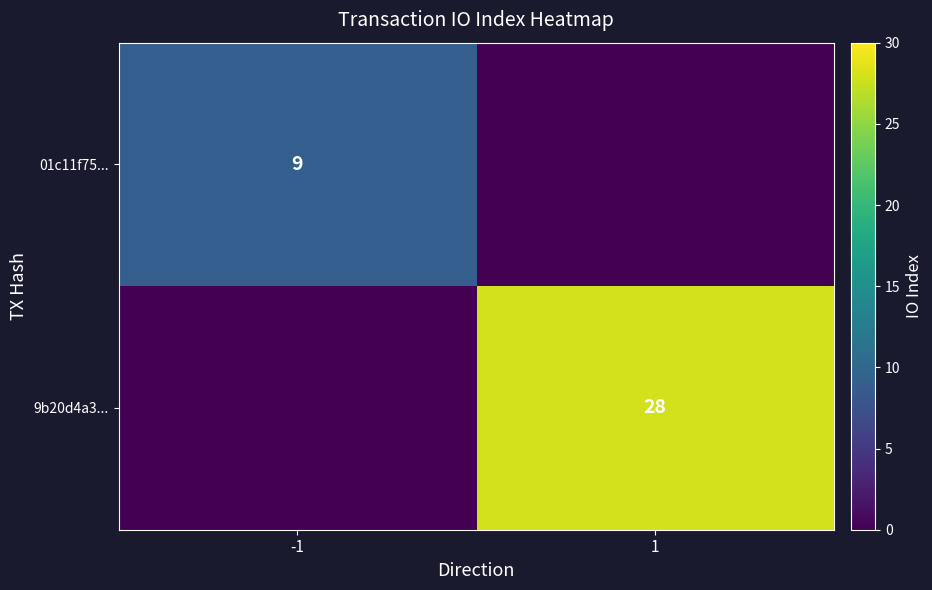

Is it true that 9b20d4a3... equals 28 at 1?

True